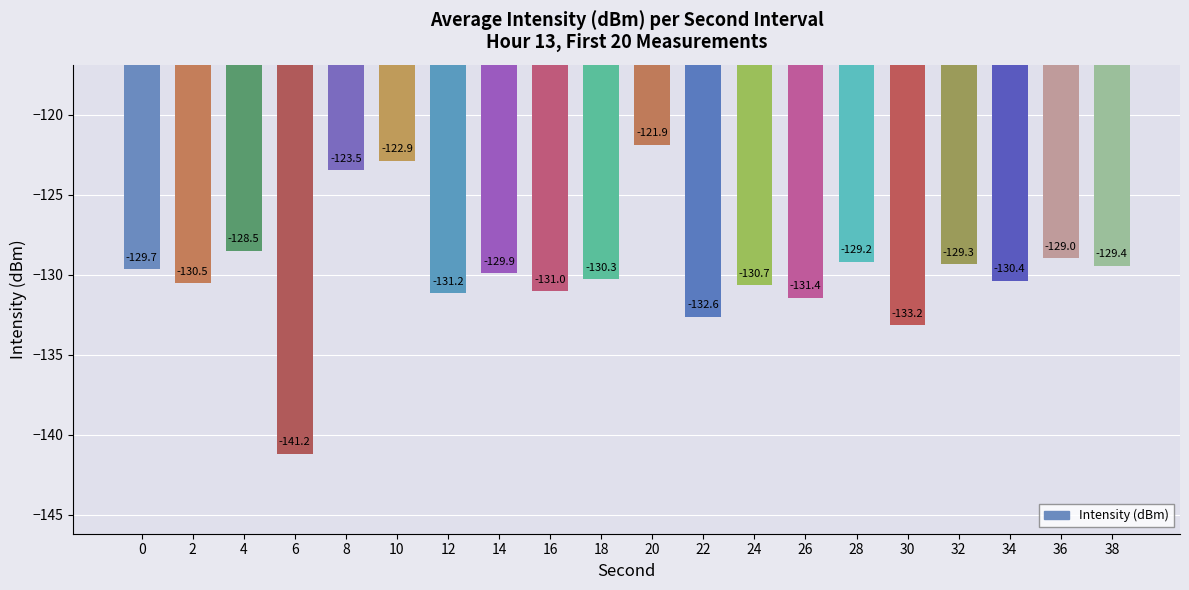

What is the minimum value shown in the chart?

-141.2